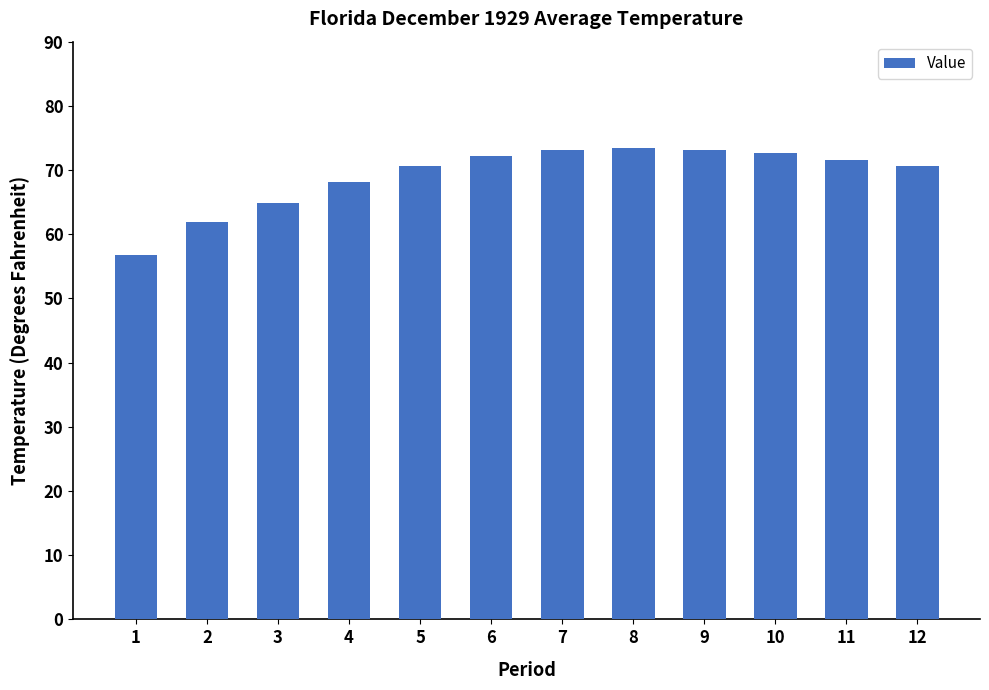

What is the maximum value shown in the chart?

73.4